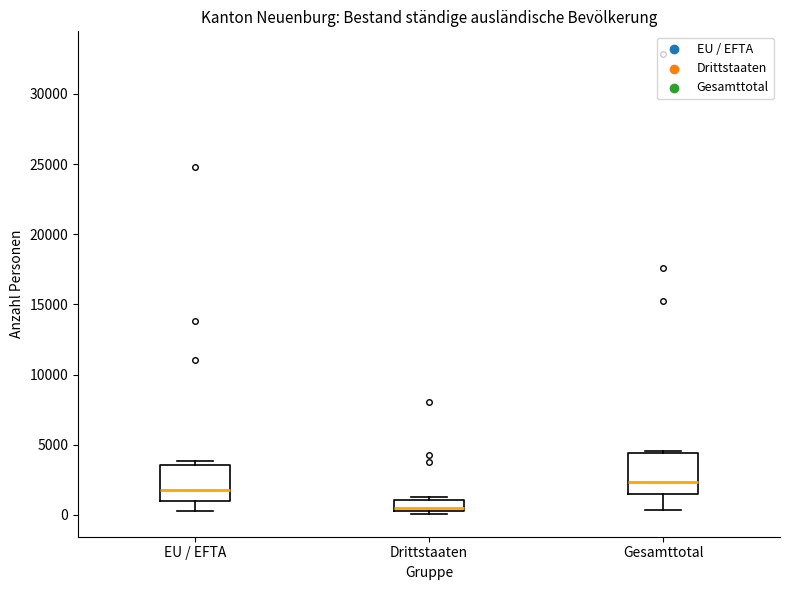

Reading left to right, read every box against the y-axis: the position of its median line, the range the box covers, and the ends of its whiskers. The values are not printed on the chart, so give them approximately, as read against the axis.

EU / EFTA: median 1500, box 1000 to 3500, whiskers 500 to 4000
Drittstaaten: median 500, box 0 to 1000, whiskers 0 (just below the box's lower edge) to 1500
Gesamttotal: median 2500, box 1500 to 4500, whiskers 500 to 4500